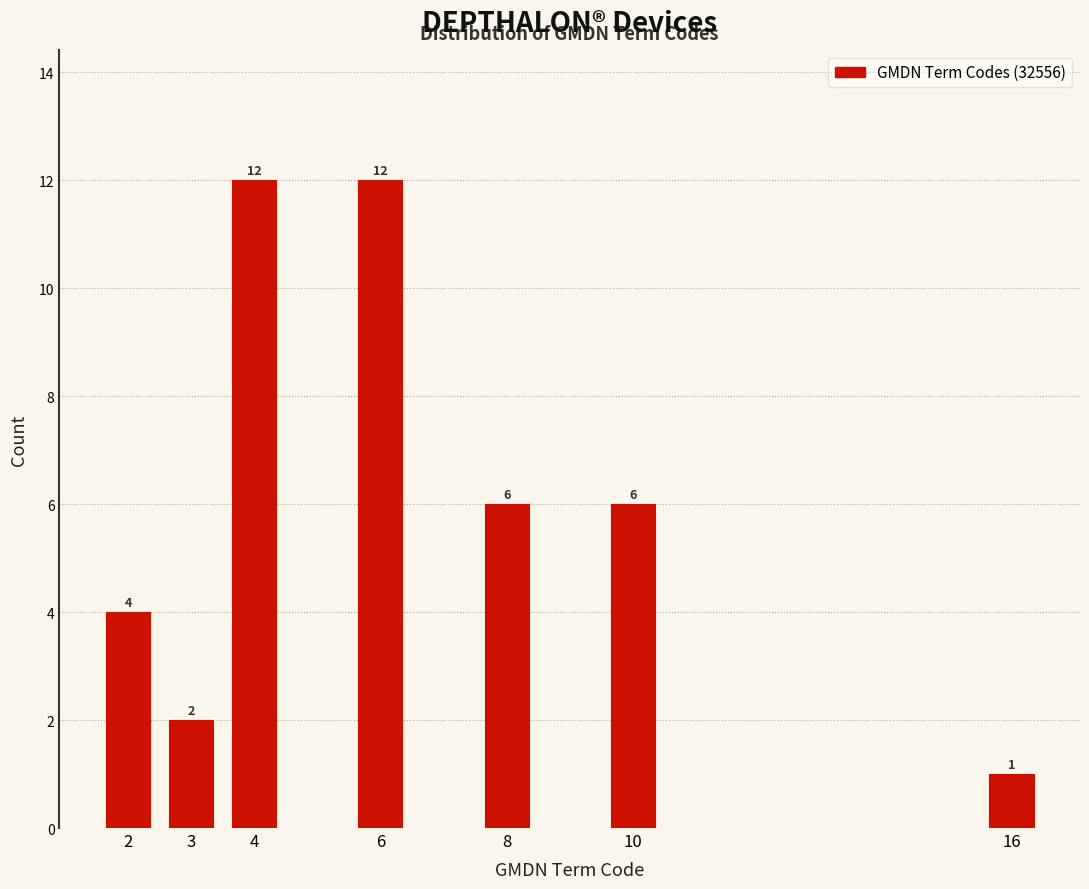

Reading right to left, extract all data points from this chart.

1	6	6	12	12	2	4